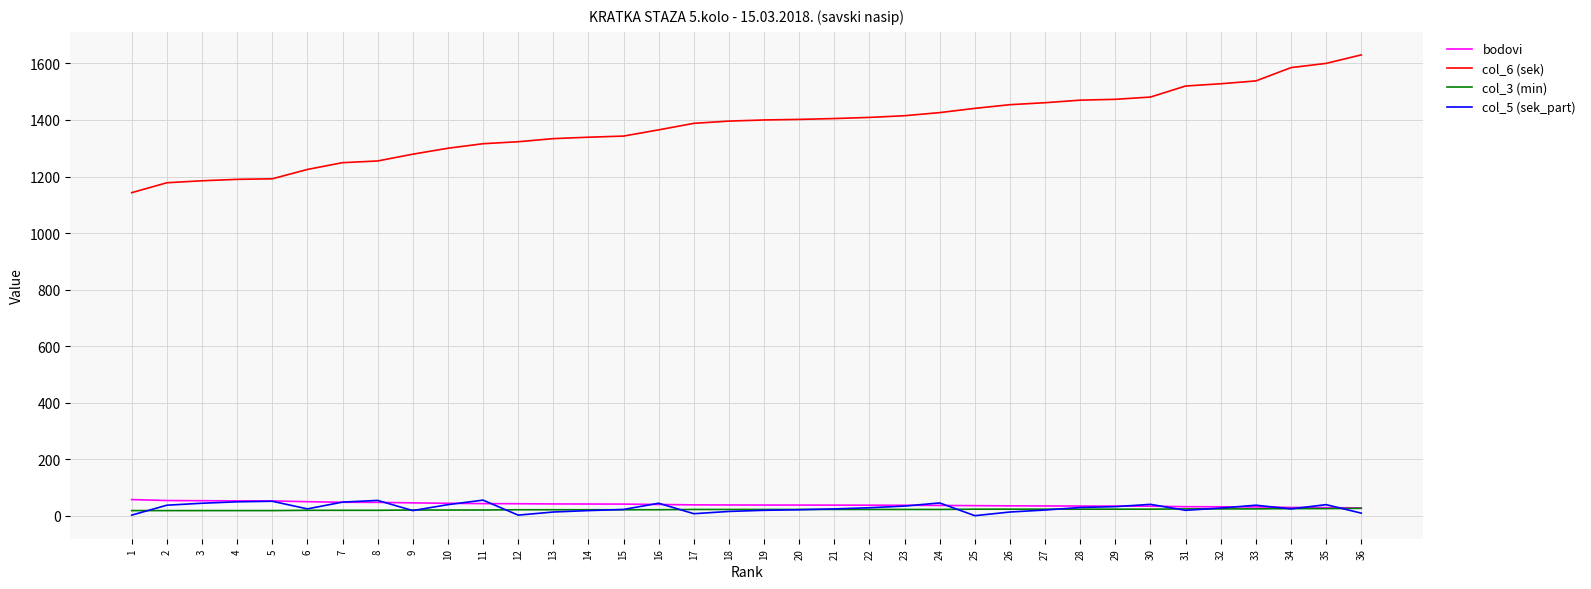

Read the col_5 (sek_part) value at 13.

14.0